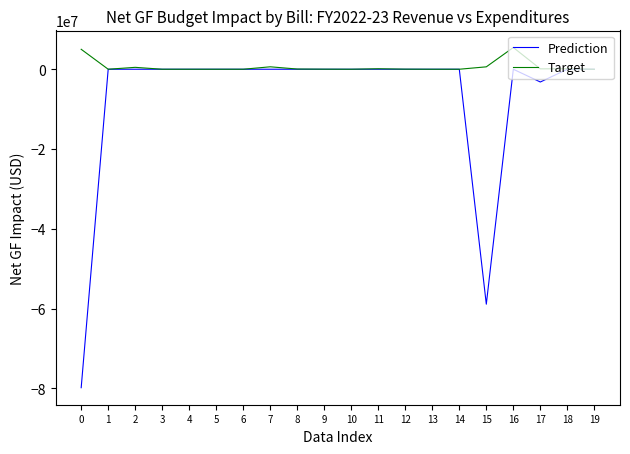

Rank the series by their average value, from lowest to highest.

Prediction, Target